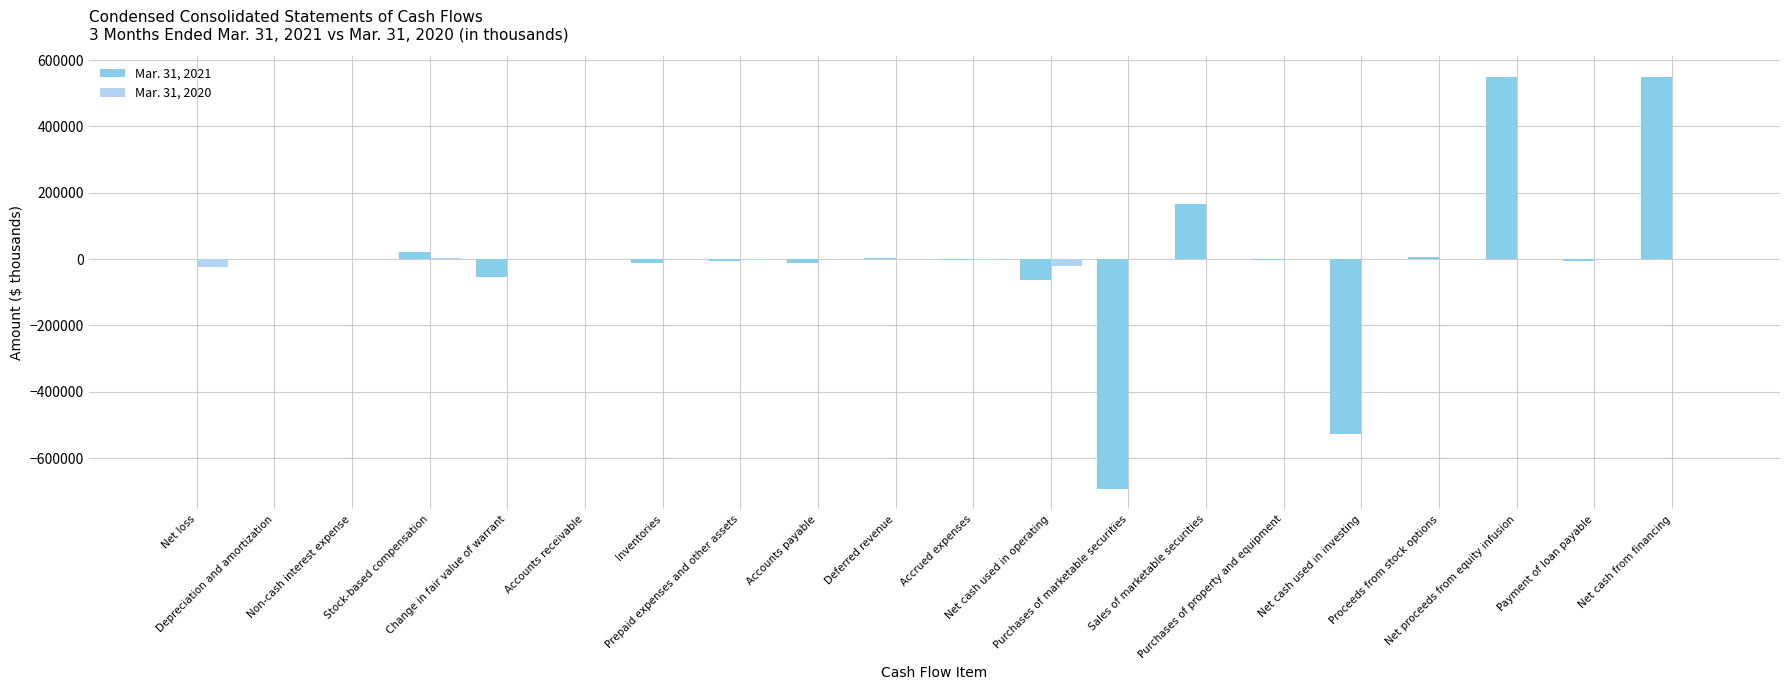

What is the spread (max minus min) of values at Purchases of property and equipment?

809